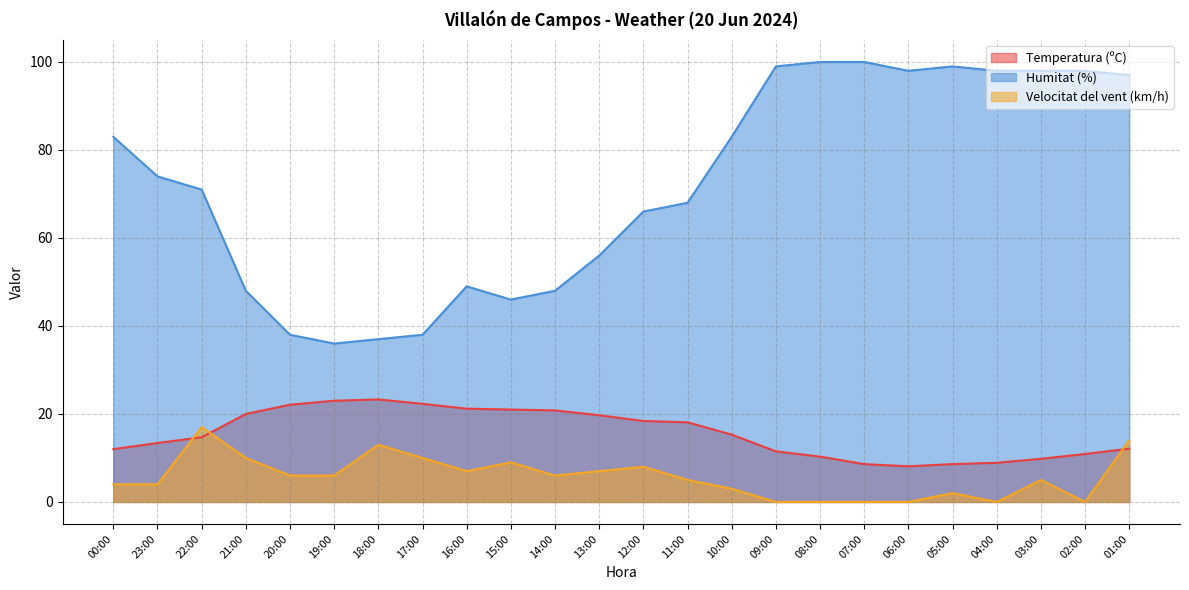

True or false: Velocitat del vent (km/h) and Humitat (%) intersect in this chart.

False